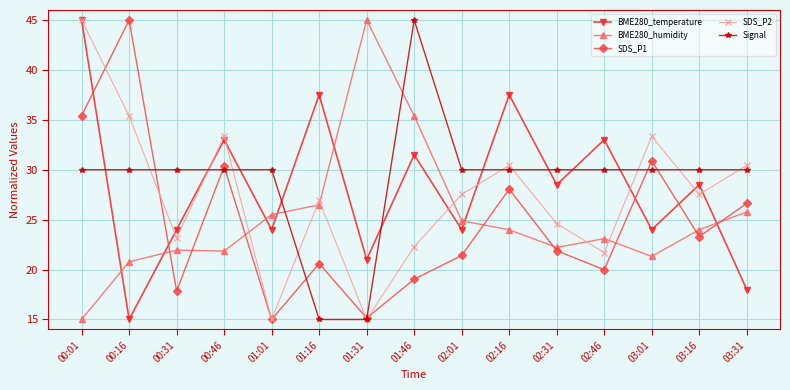

In SDS_P2, how many points are lower than both neighbors (excluding endpoints)?

5